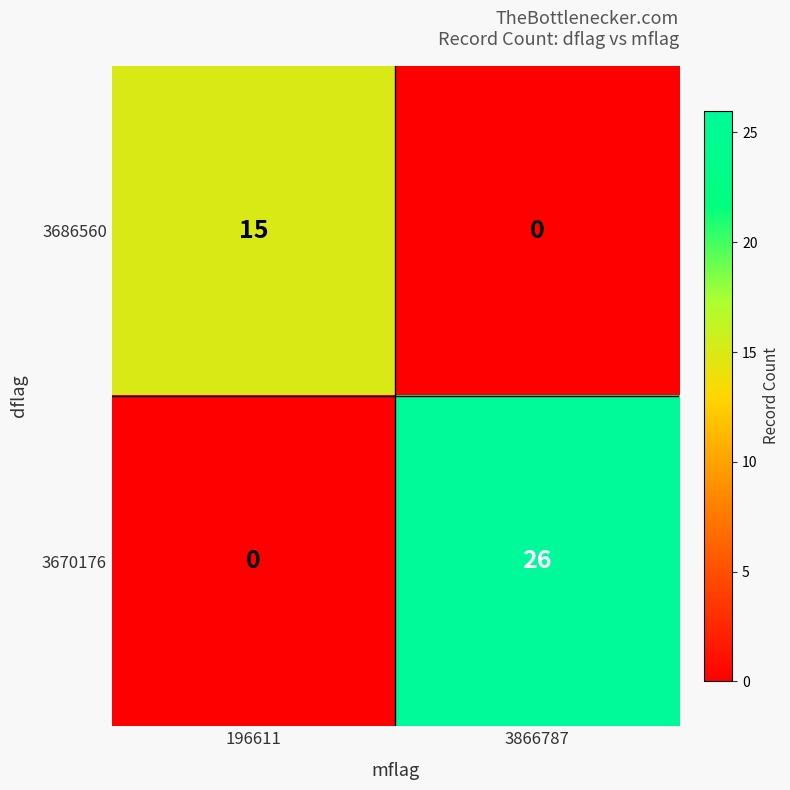

At how many categories does at least one series exceed 24?

1